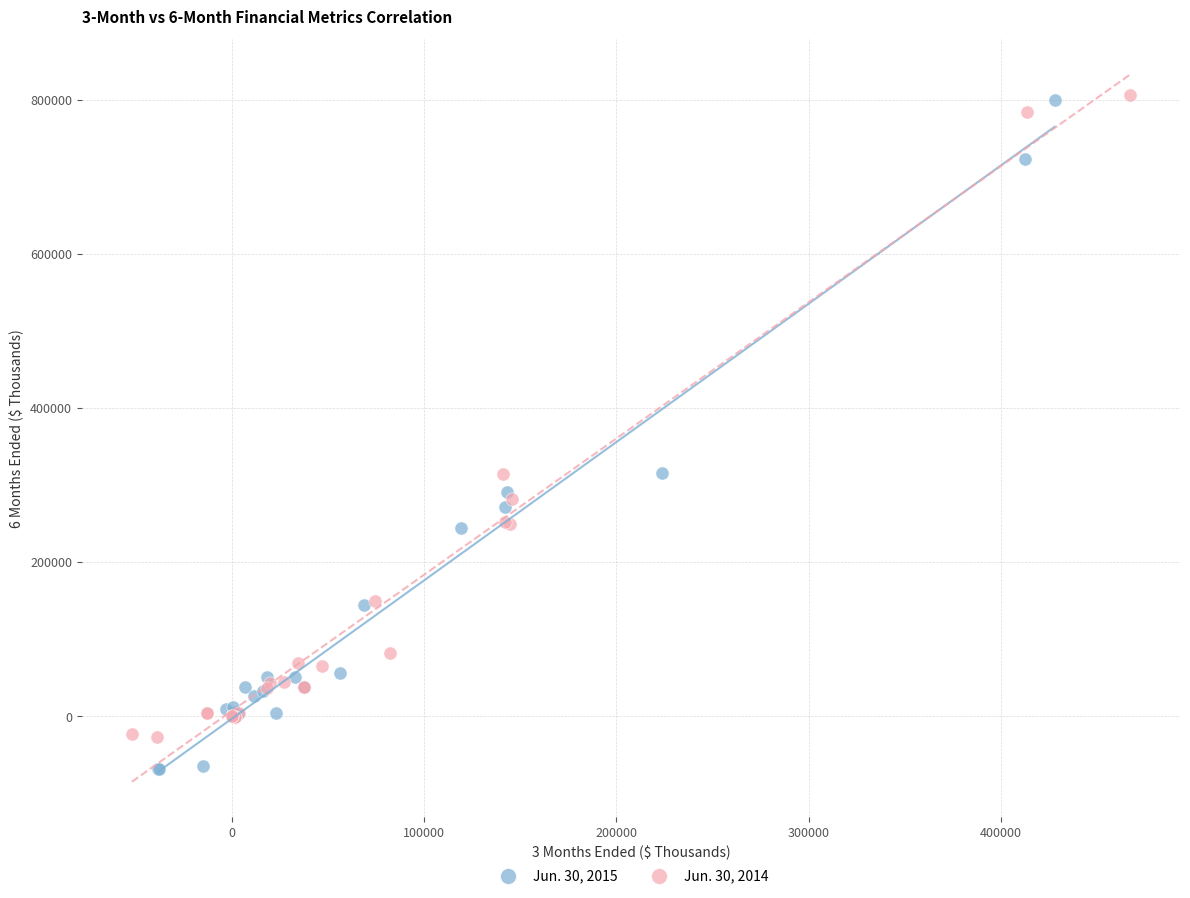

What are all the series names shown in the legend?

Jun. 30, 2015, Jun. 30, 2014